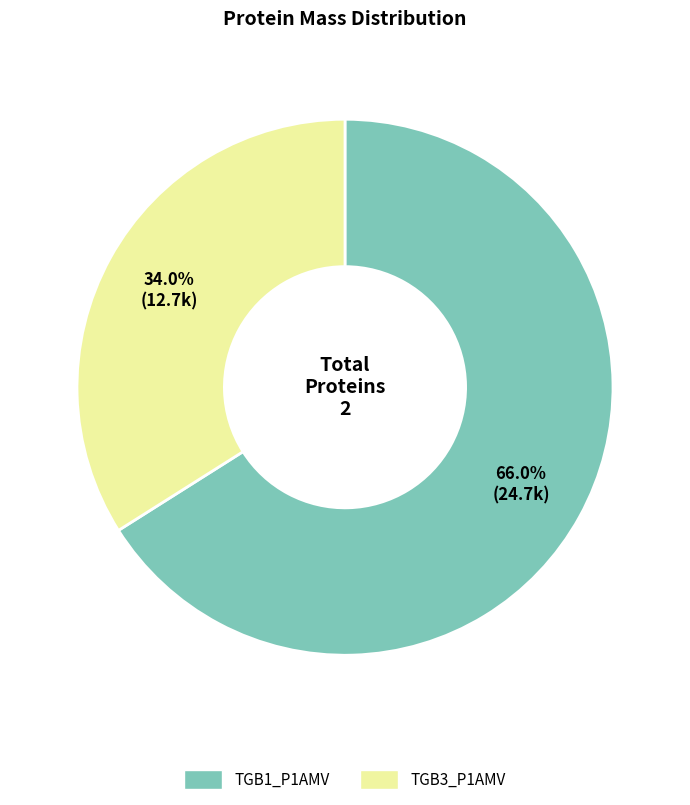

Does TGB3_P1AMV account for over 50% of the chart?

No